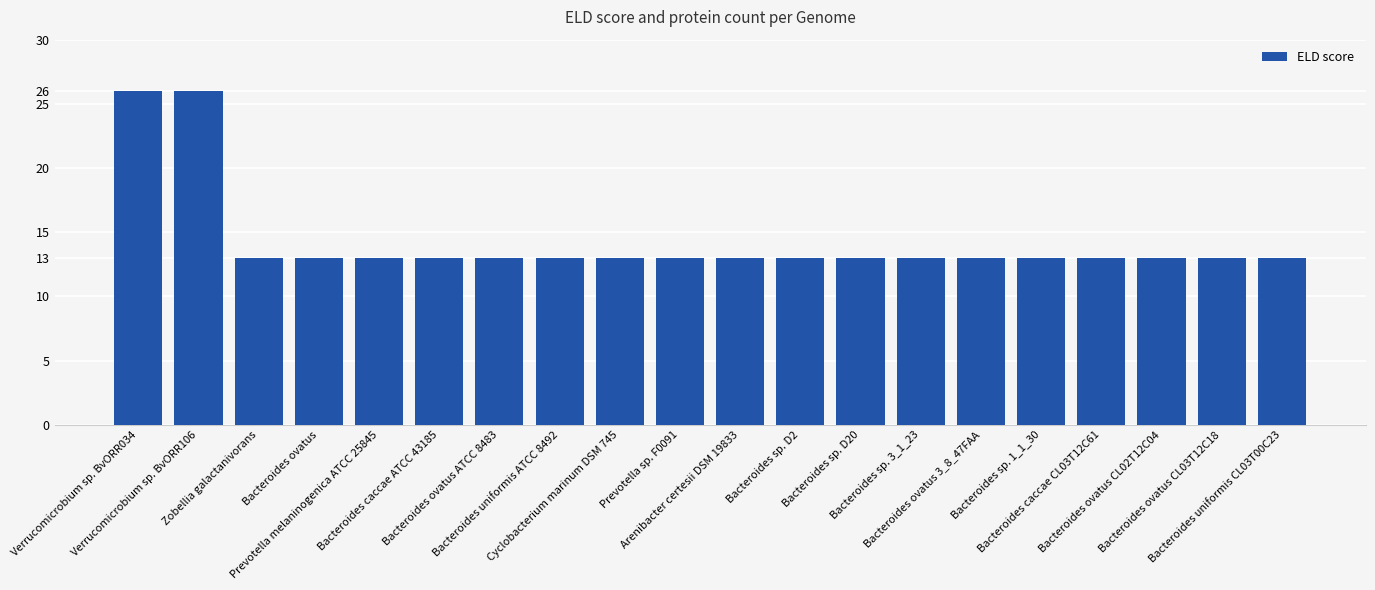

How many bars are there in total?

20